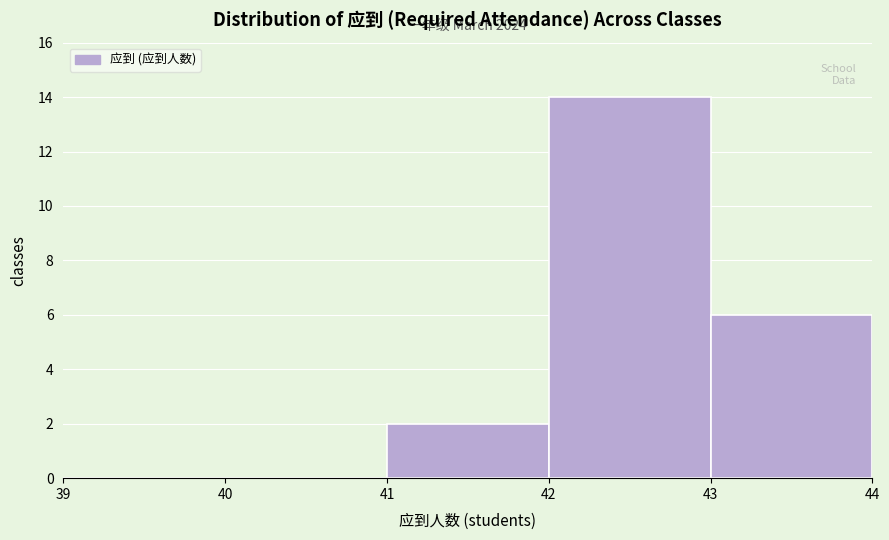

Which range on the x-axis has the tallest bar?

42 to 43